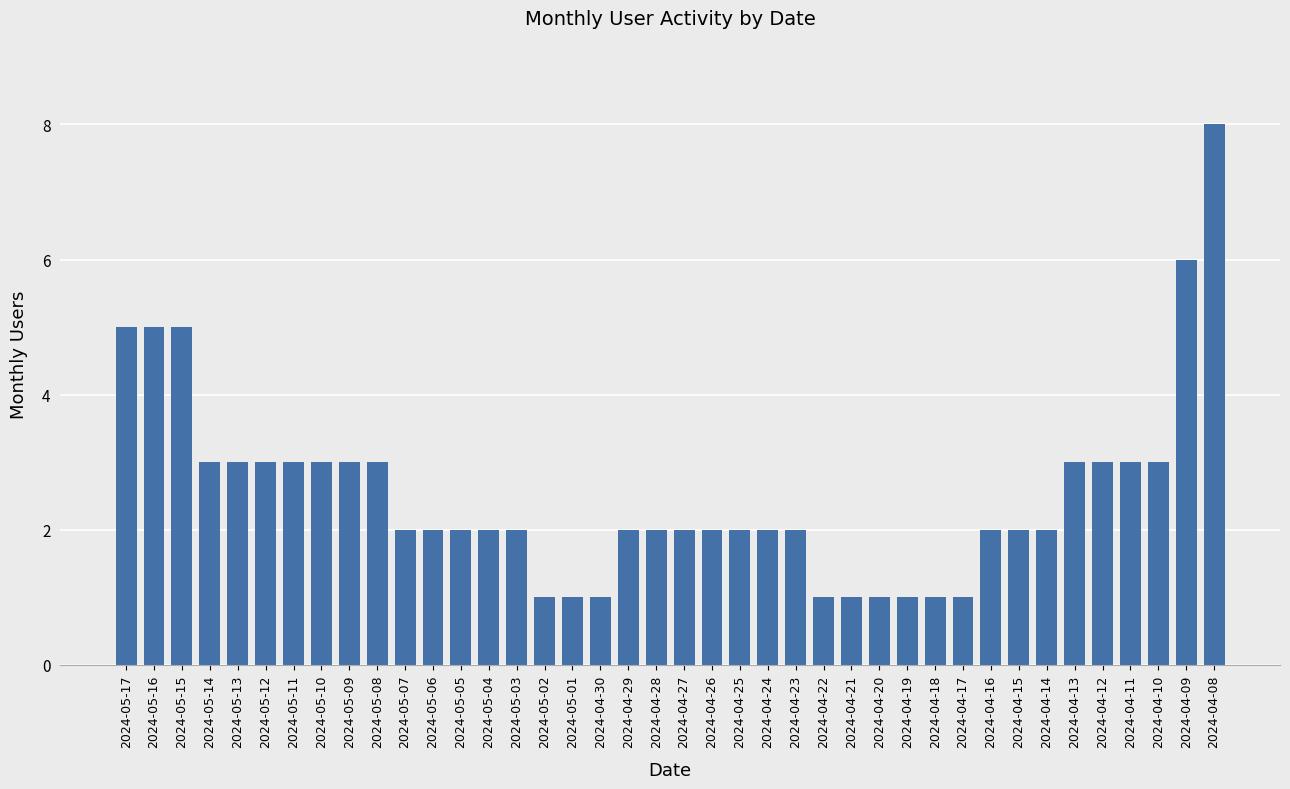

What is the minimum value shown in the chart?

1